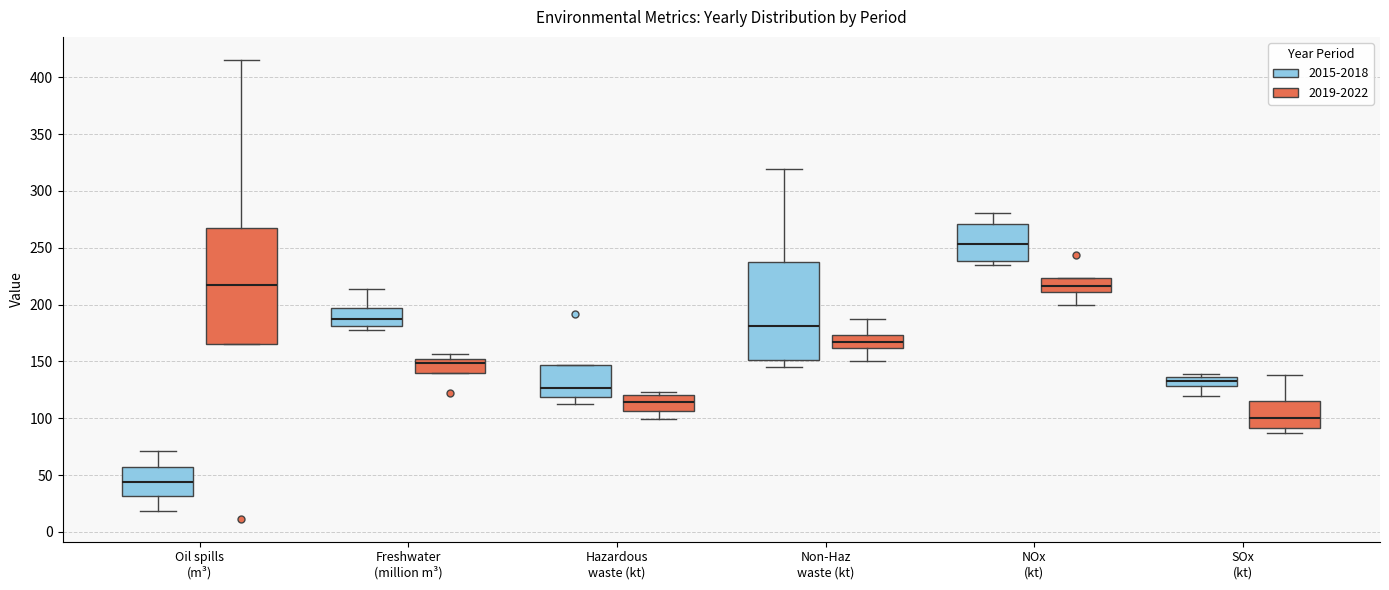

Reading left to right, read every box against the y-axis: the position of its median line, the range the box covers, and the ends of its whiskers. The values are not printed on the chart, so give them approximately, as read against the axis.

Oil spills (m³) (2015-2018): median 45, box 30 to 55, whiskers 20 to 70
Oil spills (m³) (2019-2022): median 215, box 165 to 265, whiskers 165 to 415
Freshwater (million m³) (2015-2018): median 185, box 180 to 195, whiskers 180 (just below the box's lower edge) to 215
Freshwater (million m³) (2019-2022): median 150 (just below the box's upper edge), box 140 to 150, whiskers 140 to 155
Hazardous waste (kt) (2015-2018): median 125, box 120 to 145, whiskers 115 to 145
Hazardous waste (kt) (2019-2022): median 115, box 105 to 120, whiskers 100 to 125
Non-Haz waste (kt) (2015-2018): median 180, box 150 to 235, whiskers 145 to 320
Non-Haz waste (kt) (2019-2022): median 170, box 160 to 175, whiskers 150 to 185
NOx (kt) (2015-2018): median 255, box 240 to 270, whiskers 235 to 280
NOx (kt) (2019-2022): median 215, box 210 to 225, whiskers 200 to 225
SOx (kt) (2015-2018): median 135 (inside the box), box 130 to 135, whiskers 120 to 140
SOx (kt) (2019-2022): median 100, box 90 to 115, whiskers 85 to 140